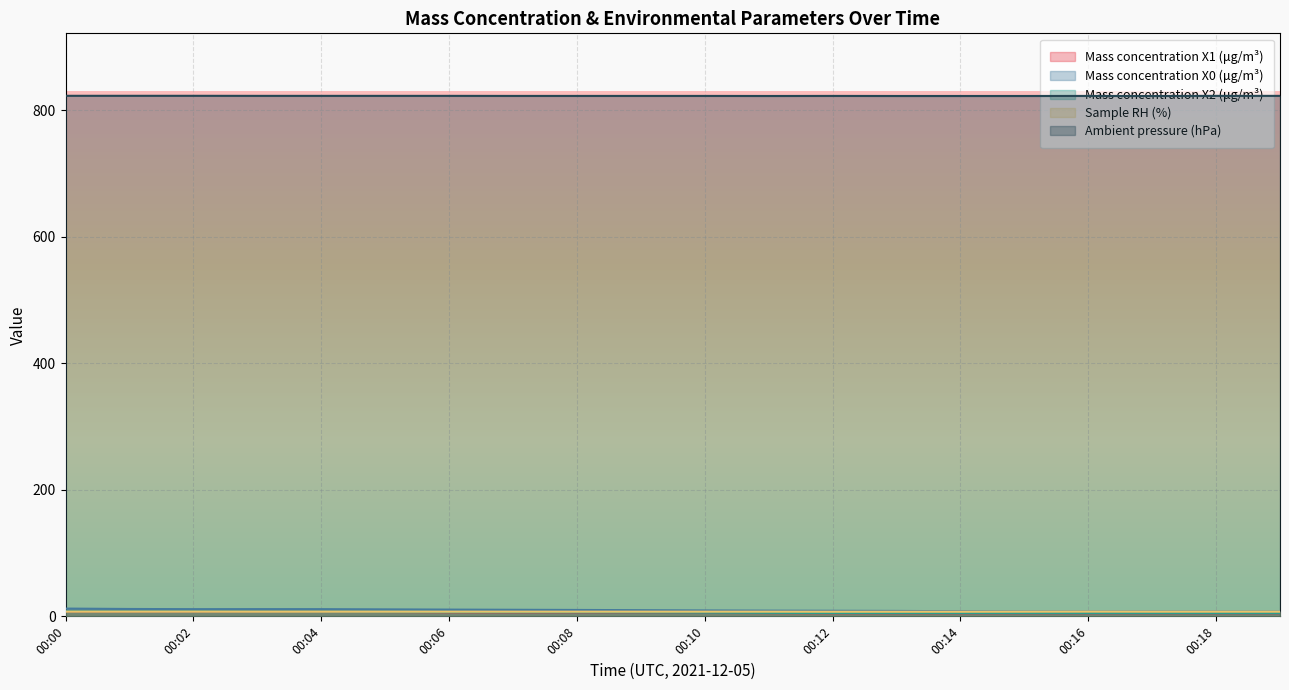

The value of Ambient pressure (hPa) at 00:00 is 823.0. True or false?

True